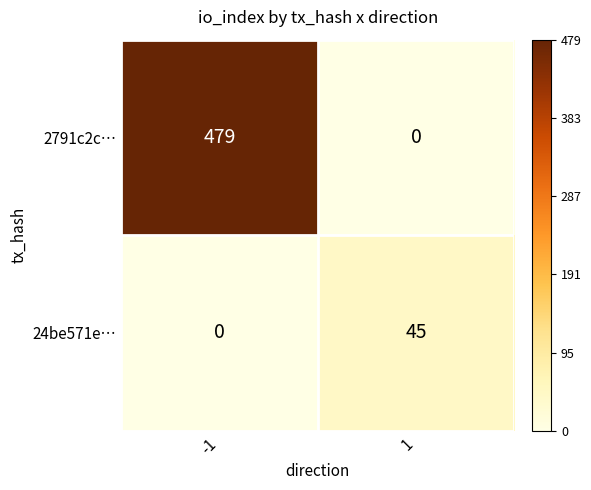

Which series changed the most between -1 and 1?

2791c2c…